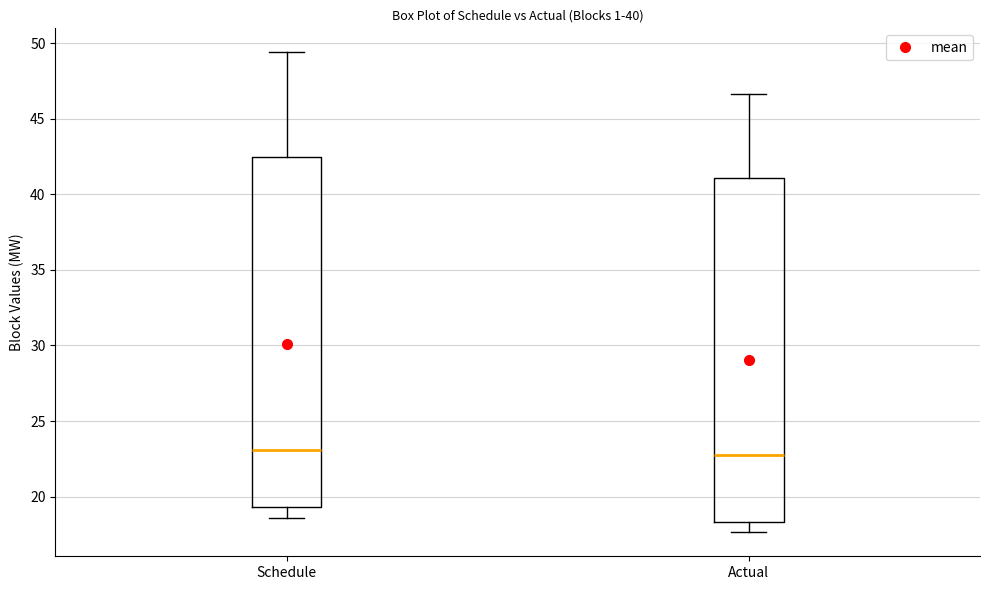

Where does the median line of the box for Schedule sit on the y-axis? The values are not printed on the chart, so give them approximately, as read against the axis.

23.0